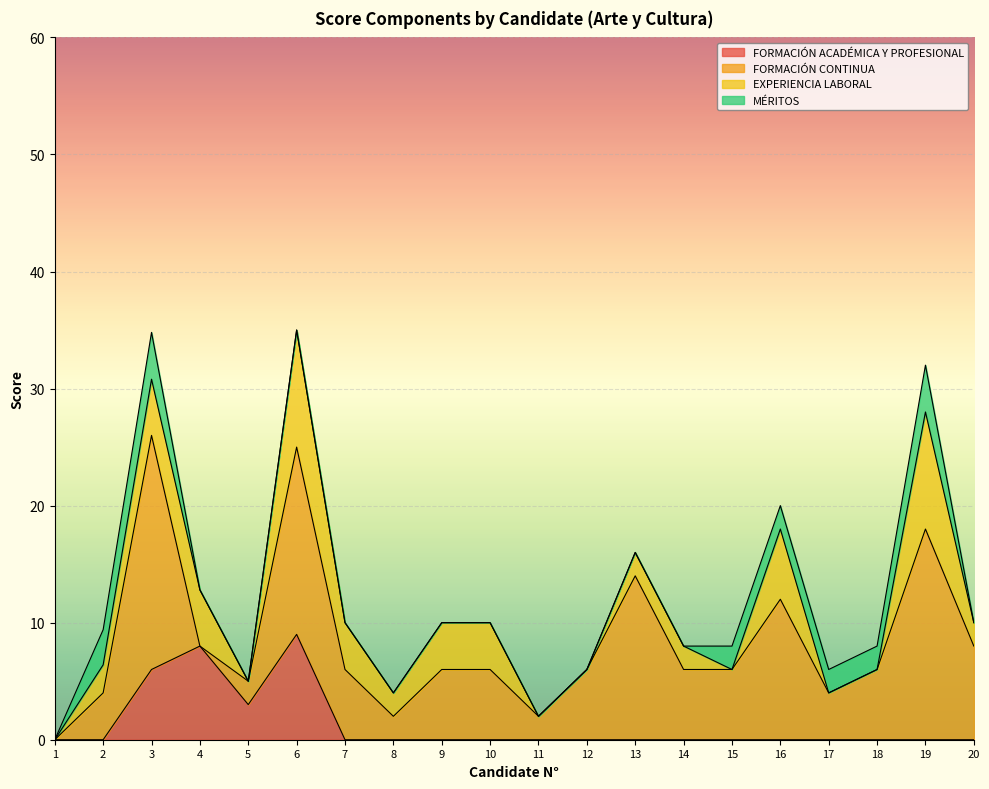

What is the difference between the highest and lowest values at 2?

4.0